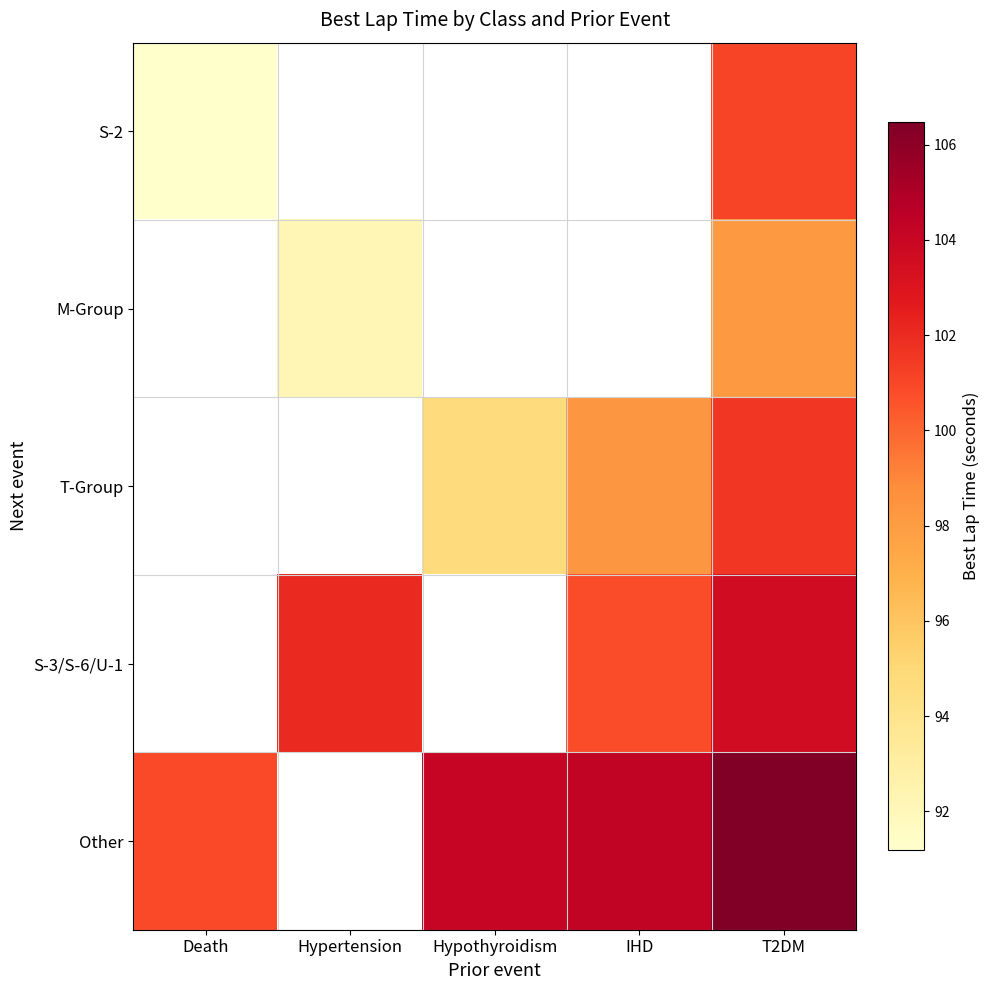

What is the total value across all series at T2DM?

510.8